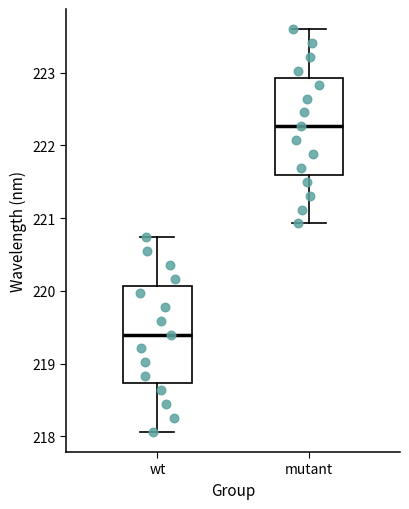

Reading left to right, transcribe this box plot: for each box, give where its median line is, the range the box spans, and where its two whiskers end, as read against the y-axis. The values are not printed on the chart, so give them approximately, as read against the axis.

wt: median 219.4, box 218.7 to 220.1, whiskers 218.1 to 220.7
mutant: median 222.3, box 221.6 to 222.9, whiskers 220.9 to 223.6